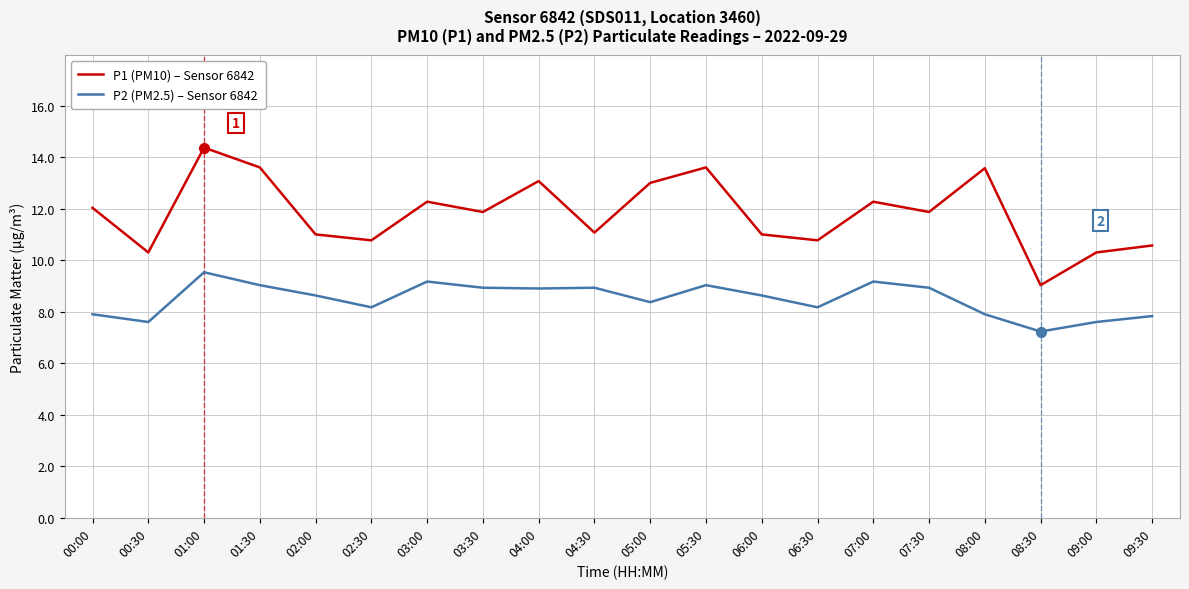

At how many categories does at least one series exceed 7?

20